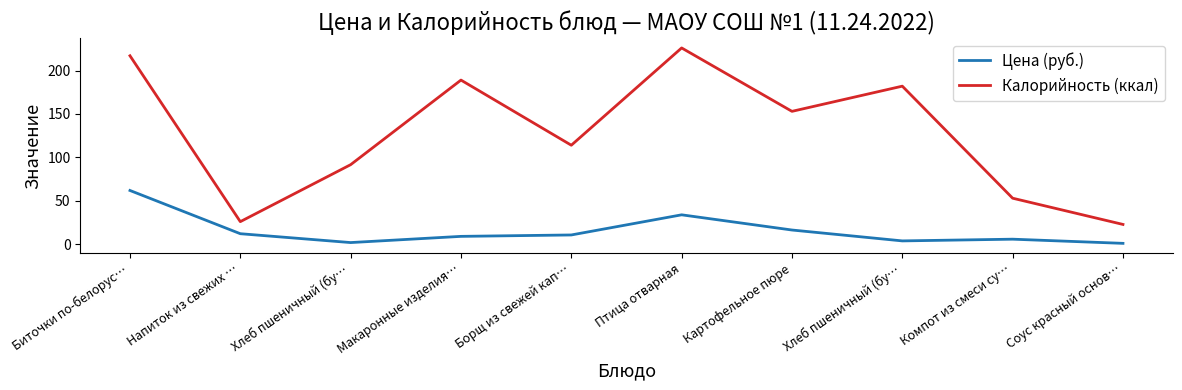

Does the chart have visible grid lines?

No